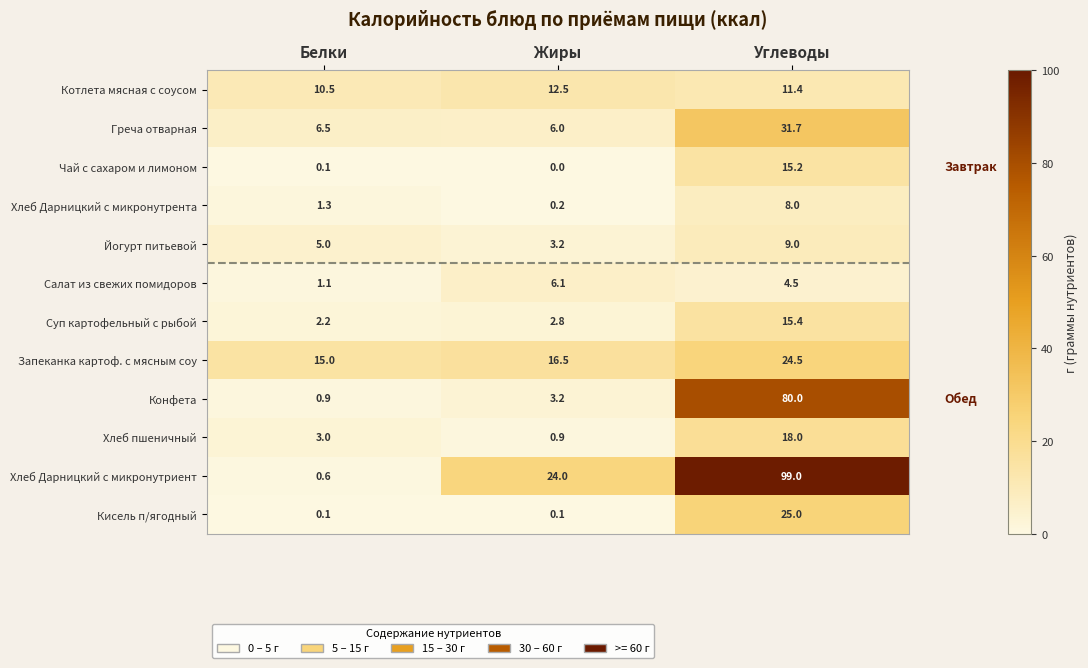

The Котлета мясная с соусом series shows 10.5 at Белки. True or false?

True